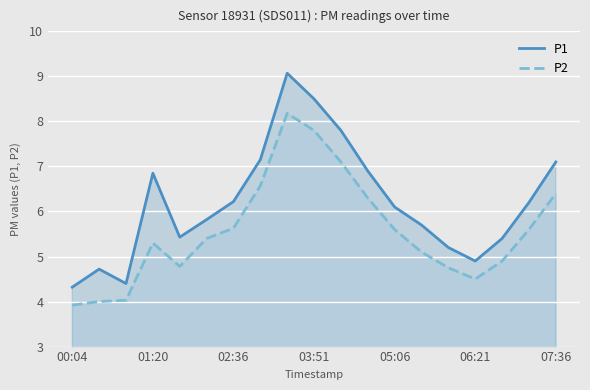

The P2 series shows 6.6 at 7. True or false?

True